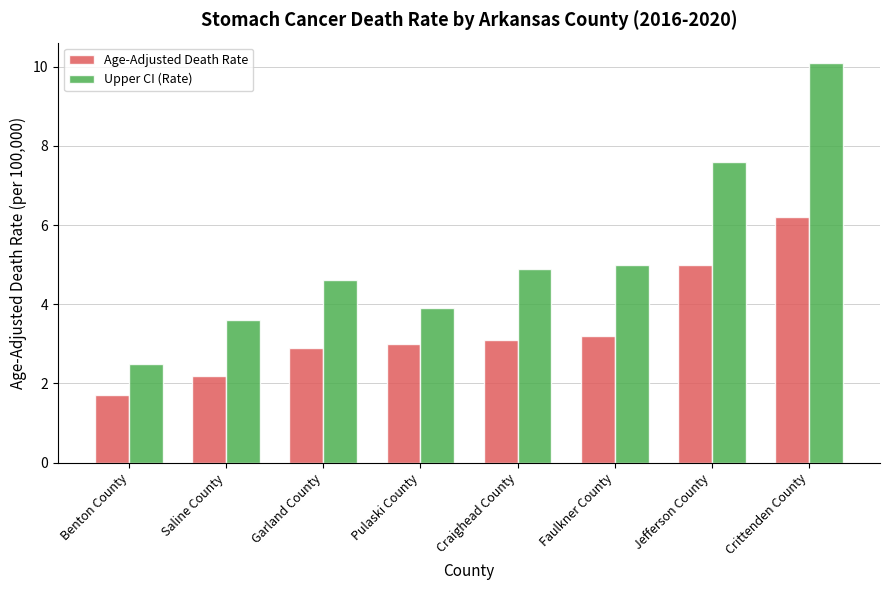

Between Garland County and Crittenden County, which series saw the biggest shift?

Upper CI (Rate)